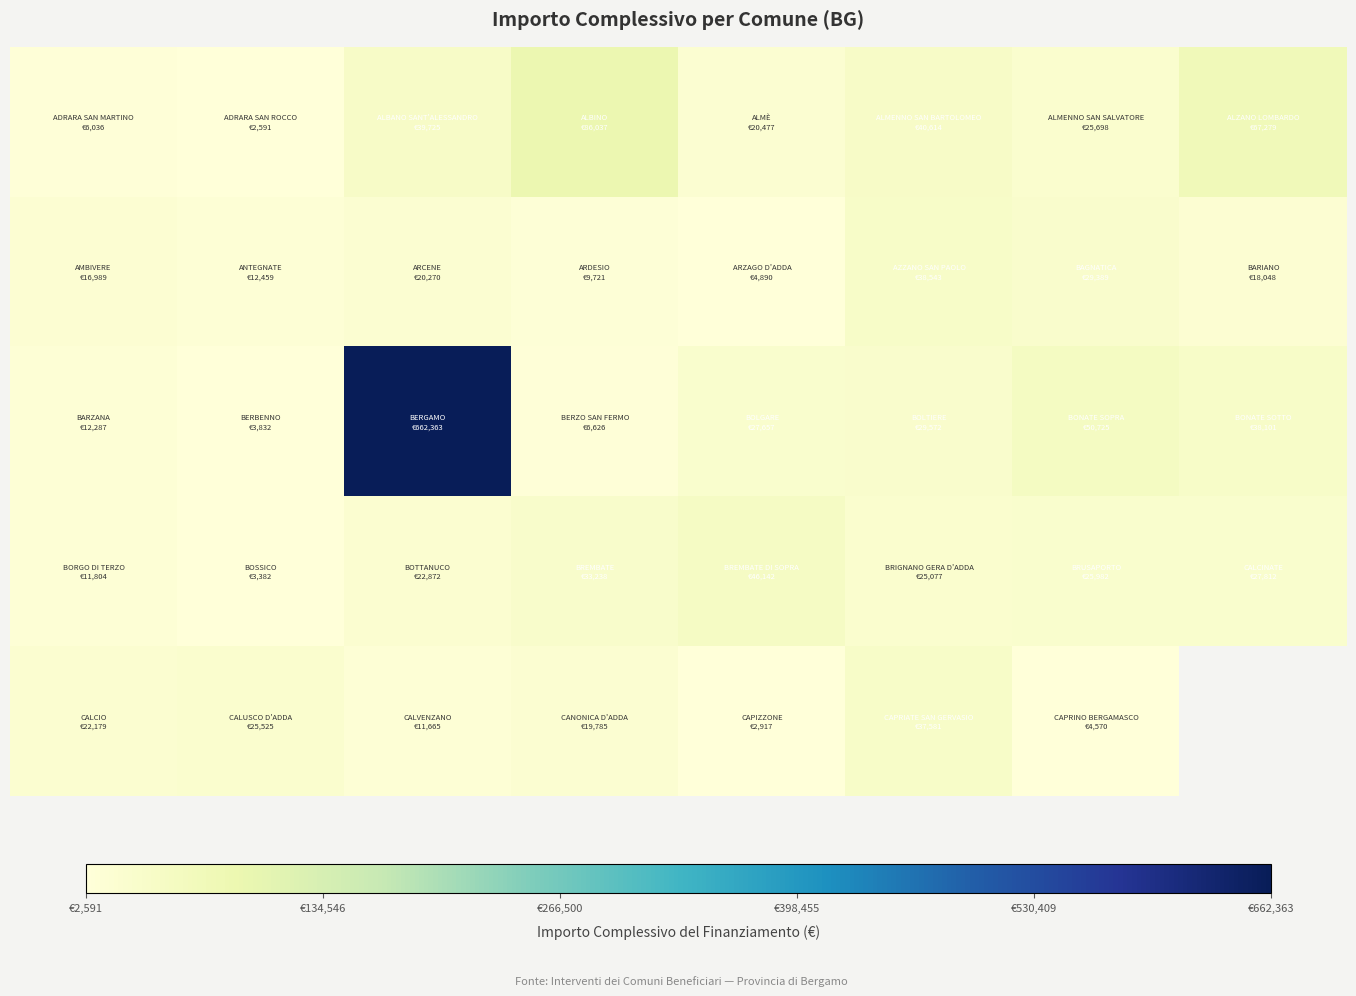

At how many categories does at least one series exceed 344707?

1